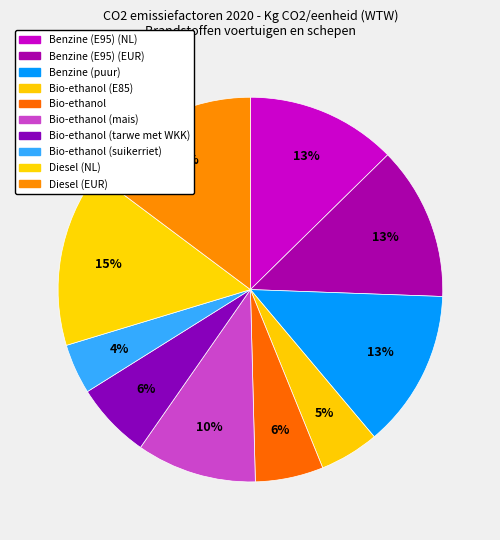

How many segments does this pie chart have?

10